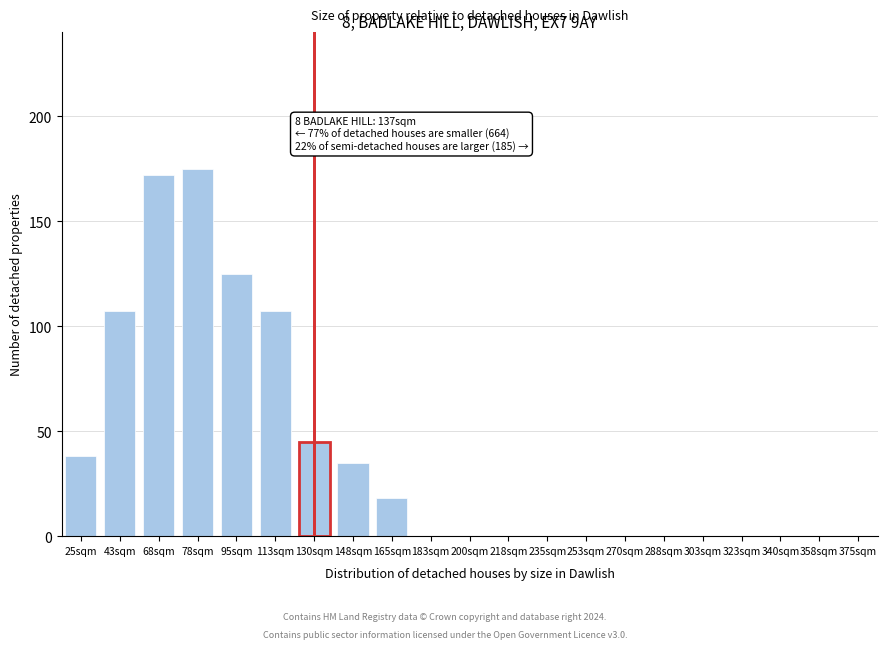

Reading left to right, extract all data points from this chart.

25sqm=38	43sqm=107	68sqm=172	78sqm=175	95sqm=125	113sqm=107	130sqm=45	148sqm=35	165sqm=18	183sqm=0	200sqm=0	218sqm=0	235sqm=0	253sqm=0	270sqm=0	288sqm=0	303sqm=0	323sqm=0	340sqm=0	358sqm=0	375sqm=0